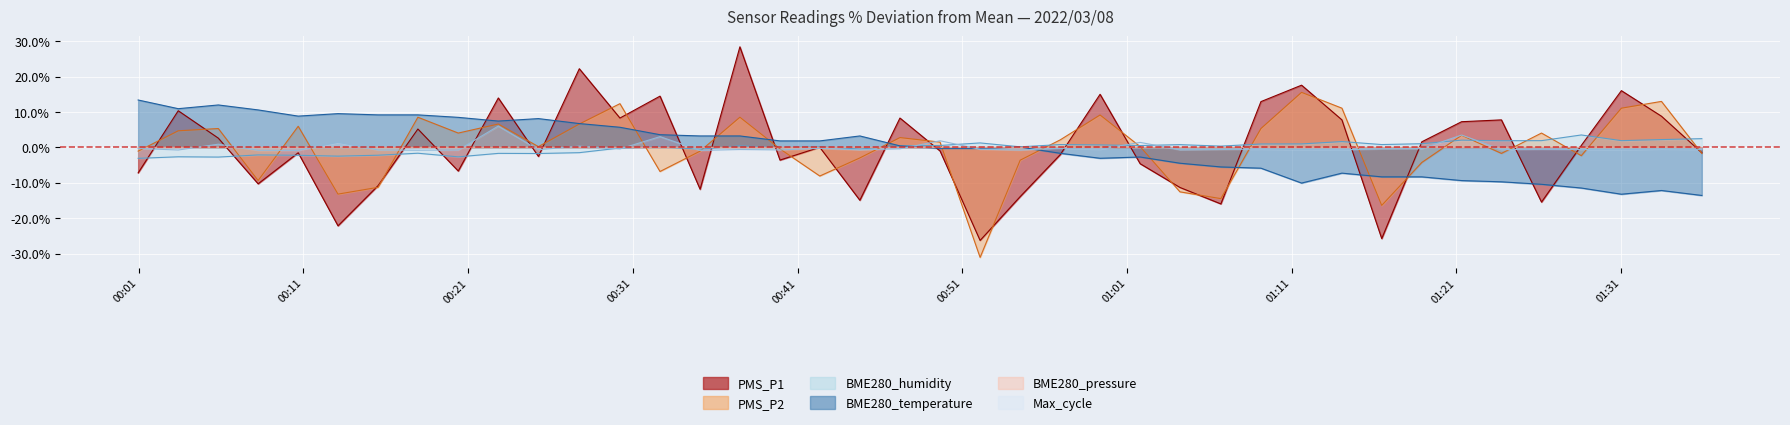

True or false: Max_cycle_norm and BME280_temperature intersect in this chart.

True